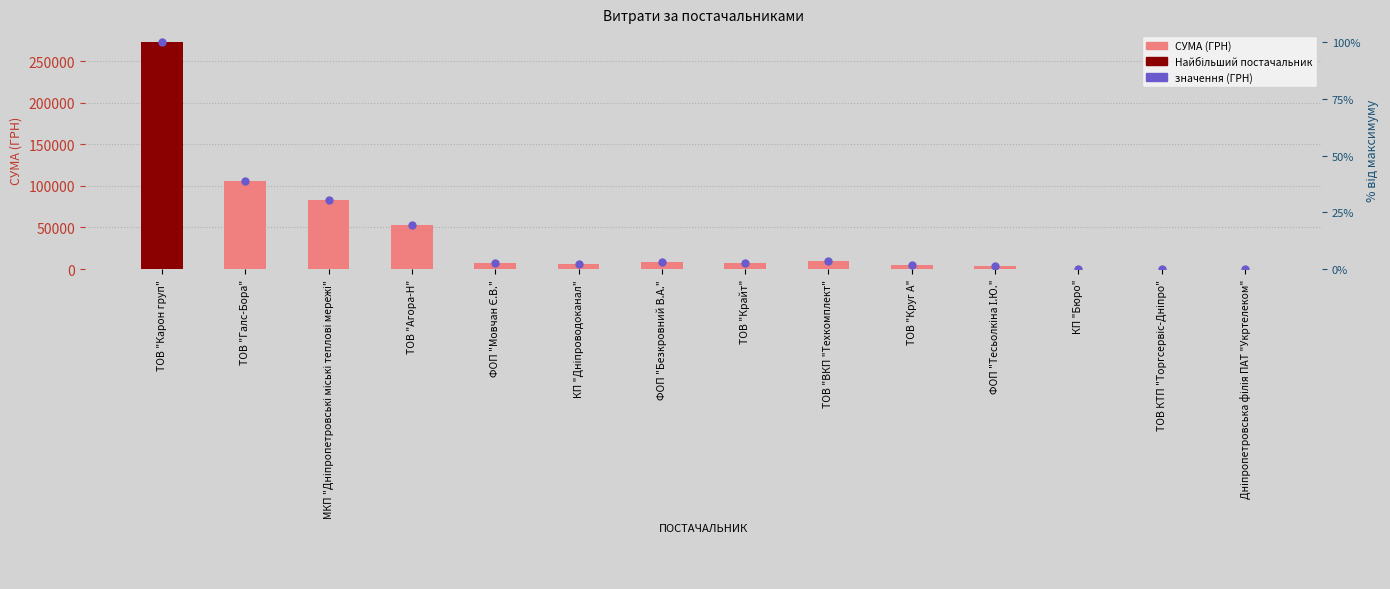

Which series reaches the minimum Y coordinate?

СУМА (ГРН)